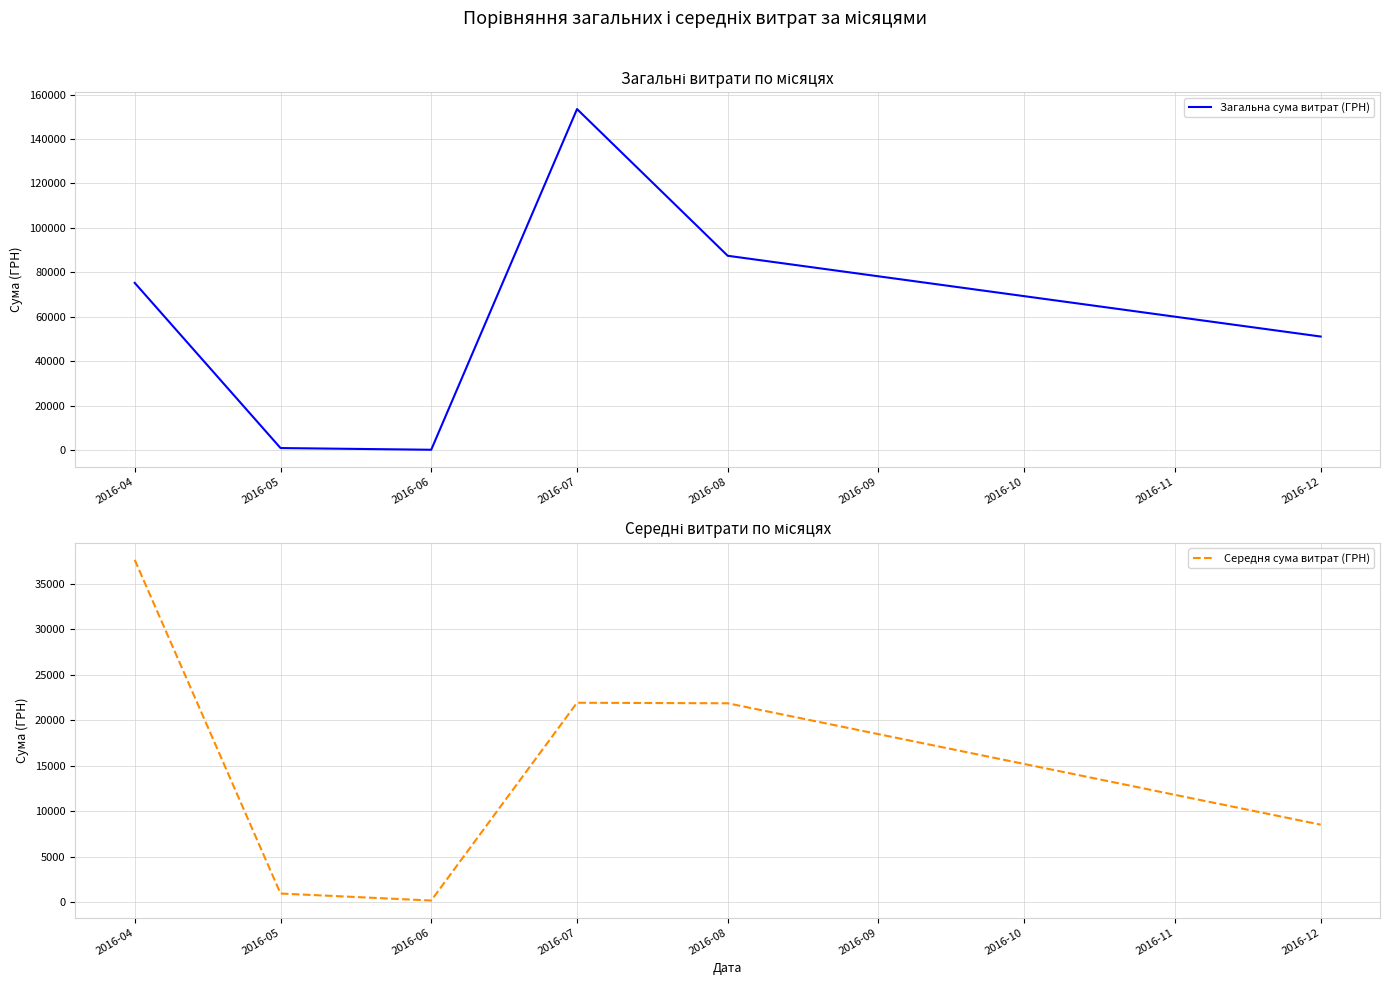

The value of Загальна сума витрат (ГРН) at 2016-12 is 51129.0. True or false?

True